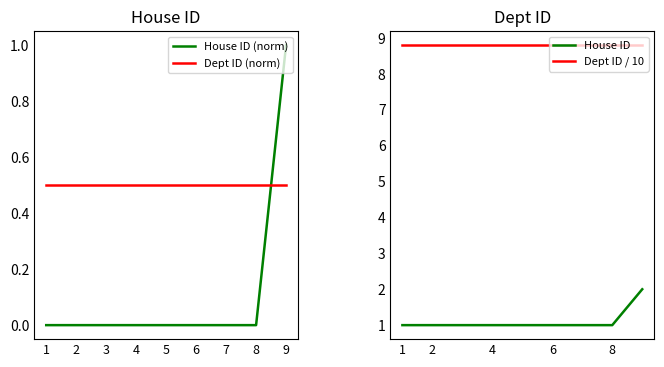

True or false: Dept ID (norm) and House ID cross at least once.

False